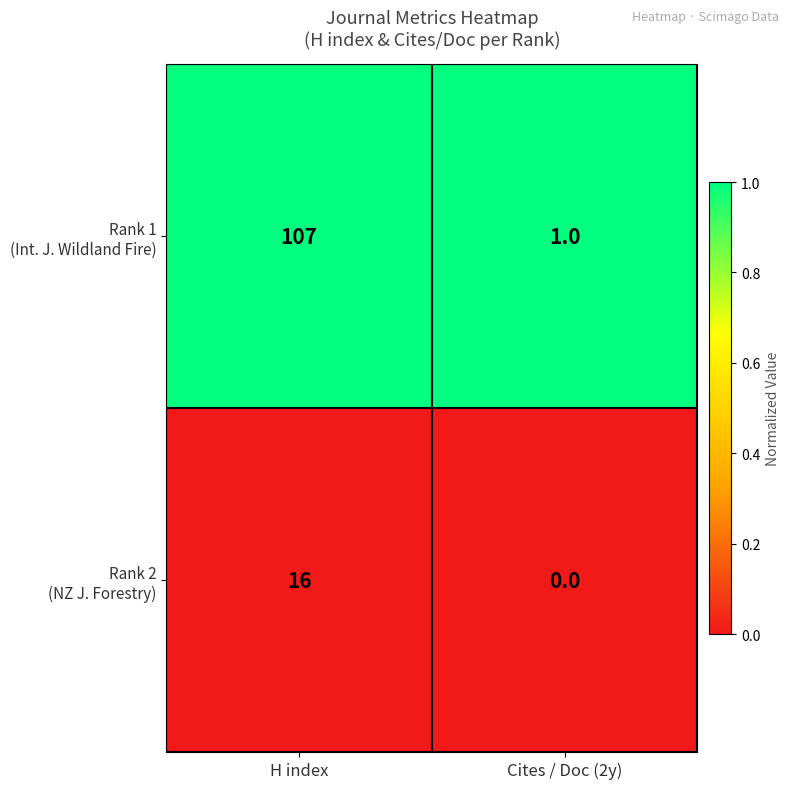

At which category does the chart reach its peak across all series?

H index